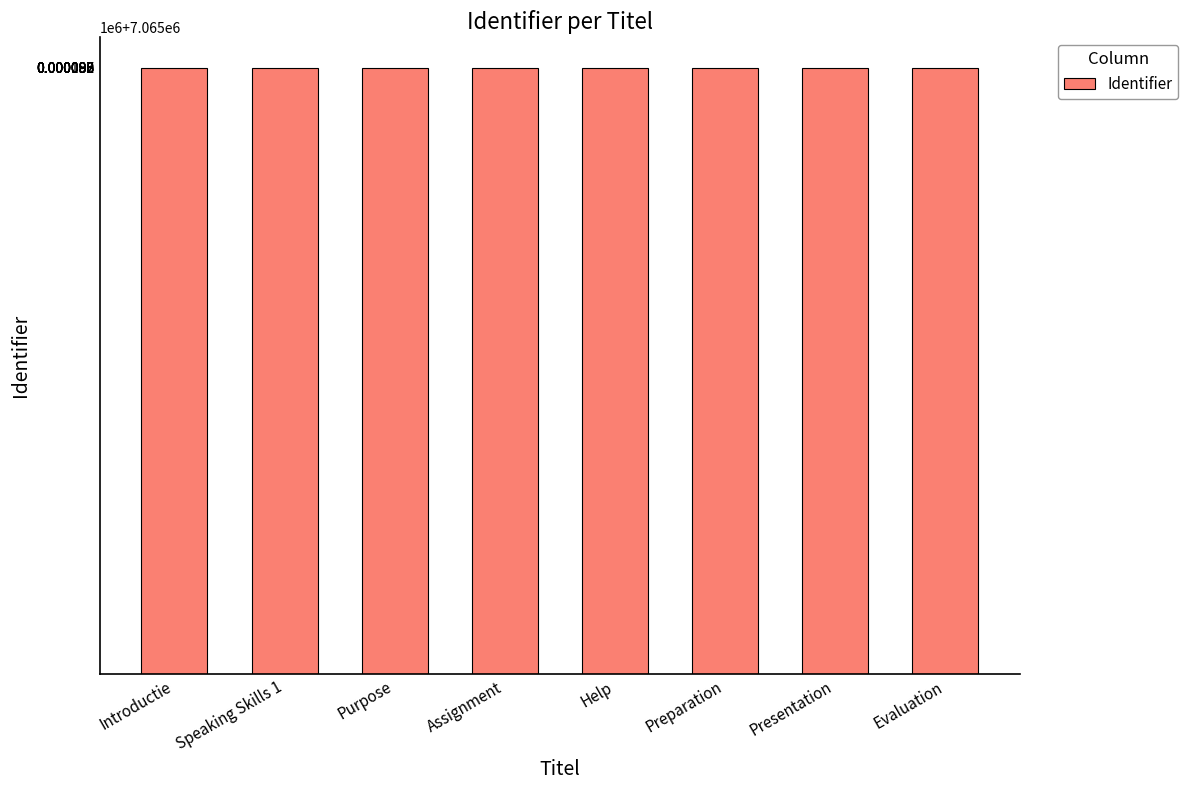

What is the label of the 1st bar from the right?

Evaluation